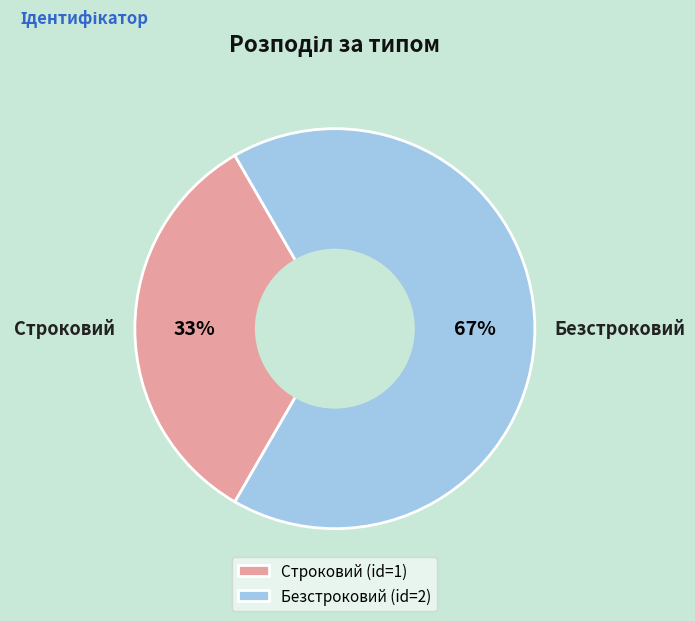

Which slice is the largest?

Безстроковий